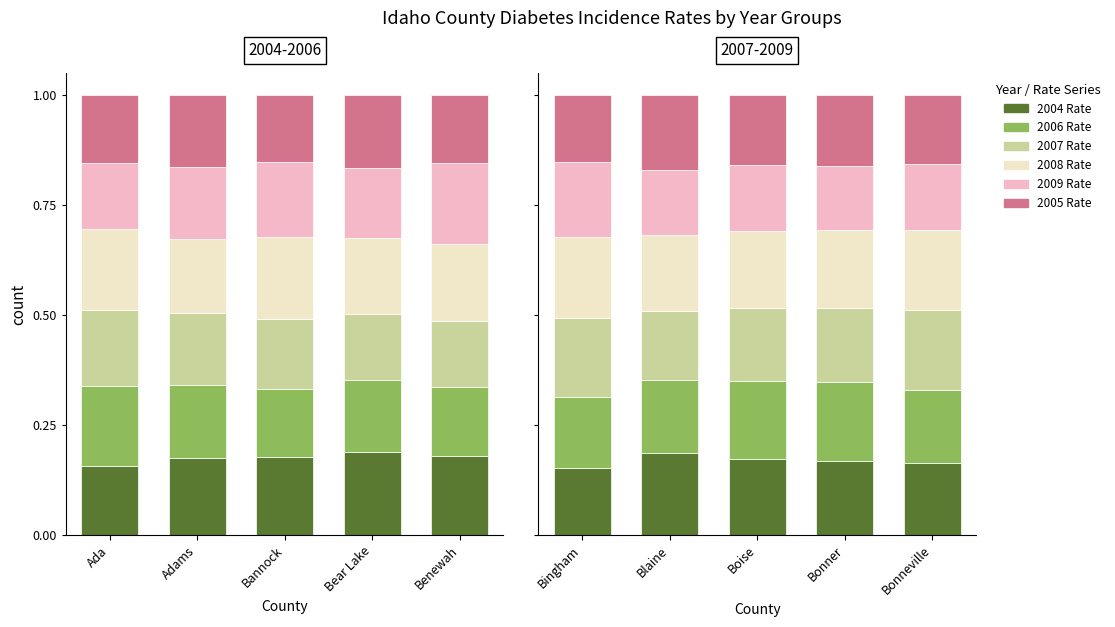

How many data points does each series have?

5